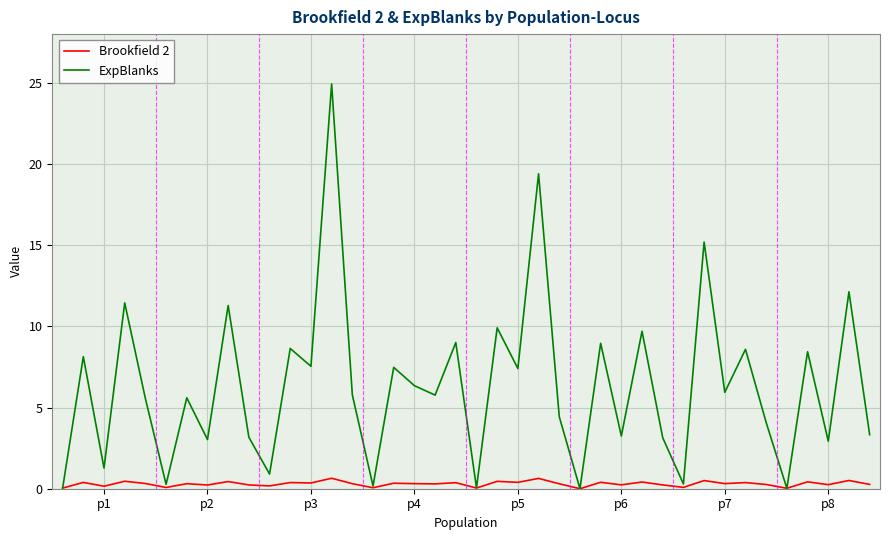

Rank the series by their maximum value, from lowest to highest.

Brookfield 2, ExpBlanks